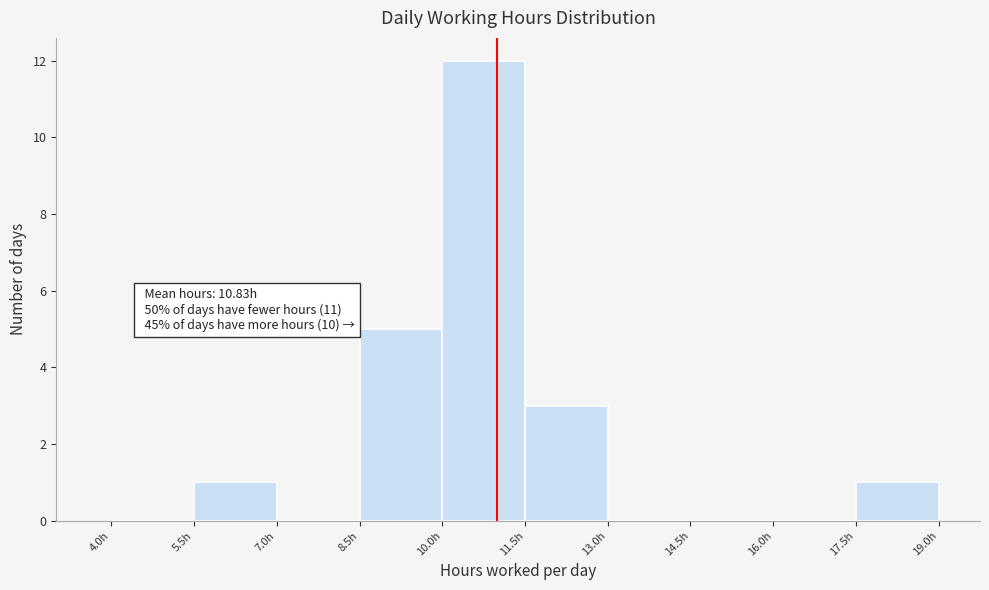

Over which range of the x-axis is the bar tallest?

10.0 to 11.5